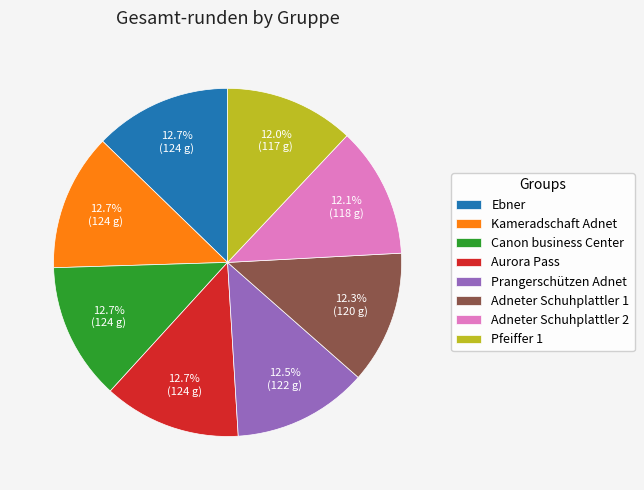

What is the ratio of the value at Ebner to the value at Pfeiffer 1?

1.1